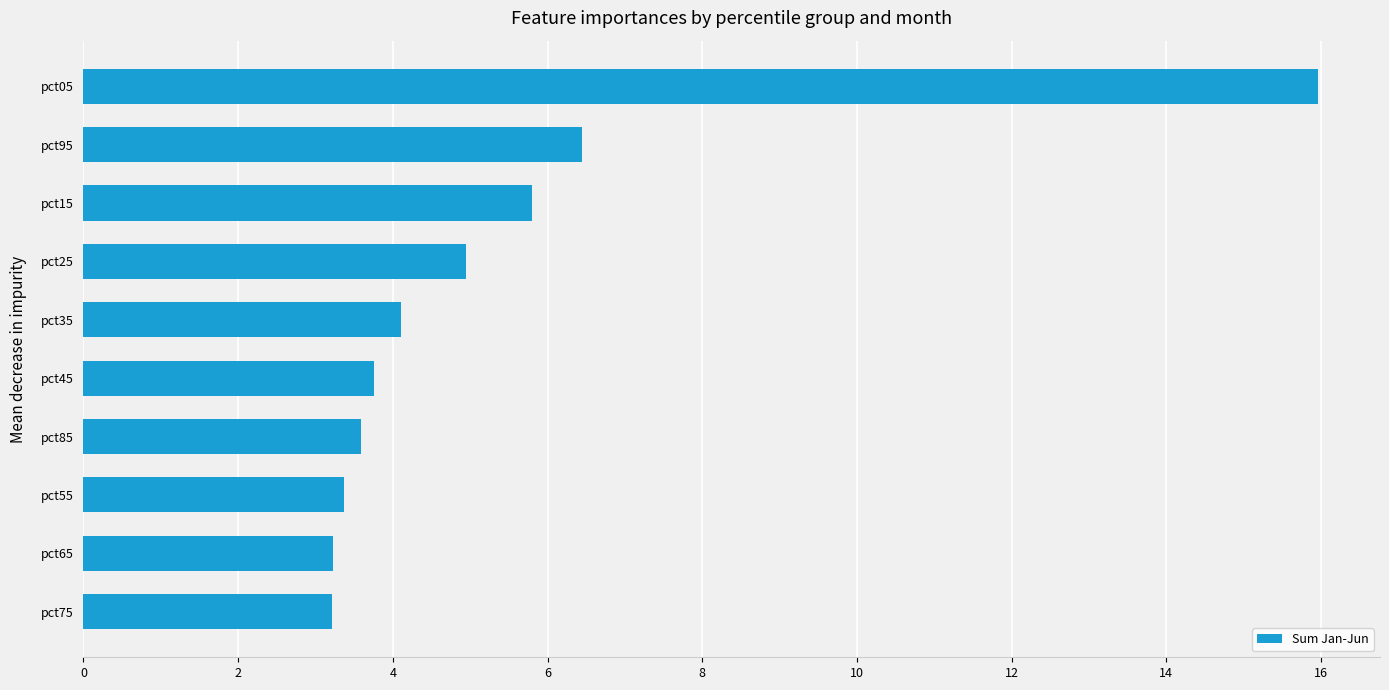

What is the difference between the values at pct05 and pct55?

12.6